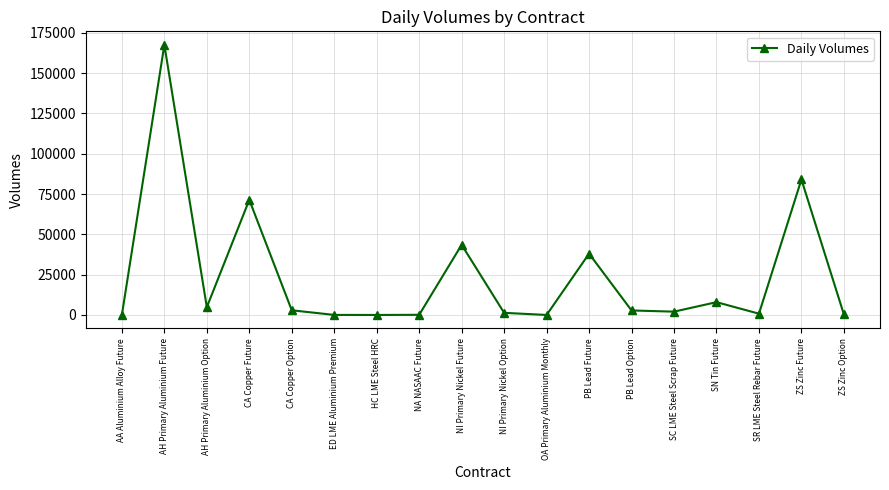

Count the number of data series in this chart.

1